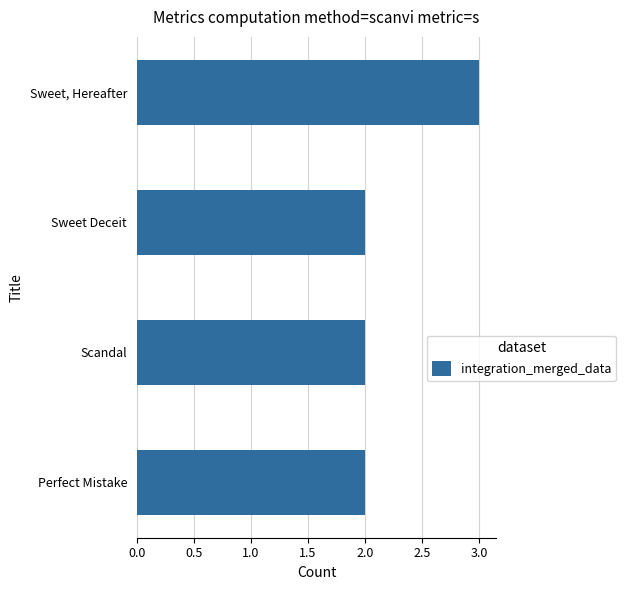

Are the bars grouped side by side (vs. stacked)?

No